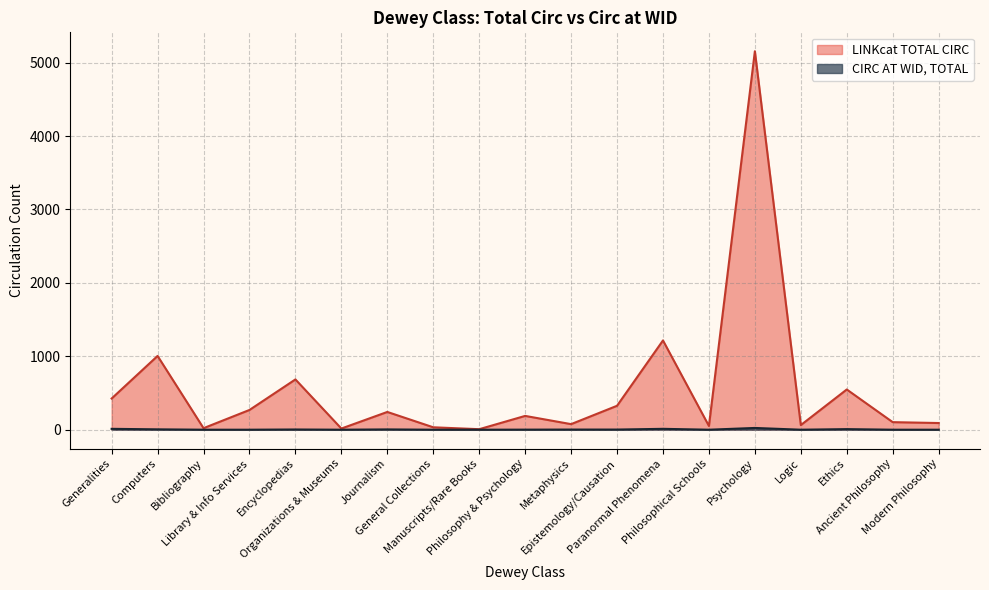

True or false: CIRC AT WID TOTAL and LINKcat TOTAL CIRC cross at least once.

False